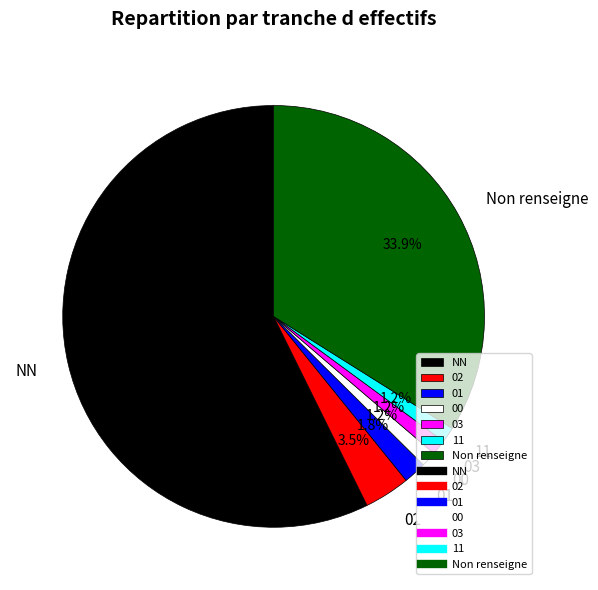

True or false: 11 accounts for 1% of the total.

True